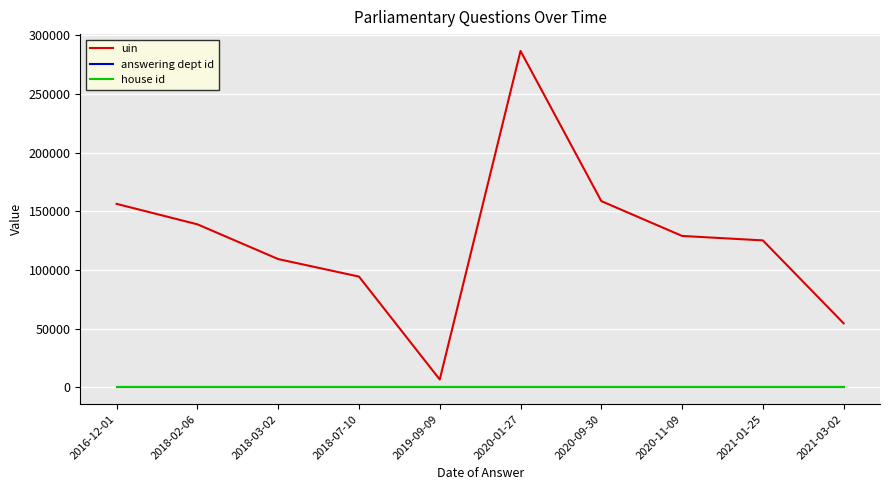

Read the uin value at 2020-01-27.

286734